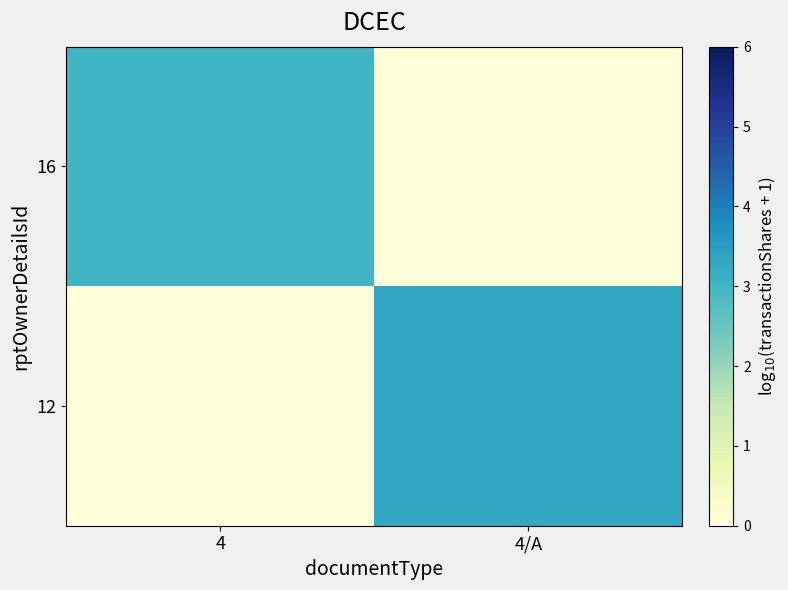

What is the total value across all series at 4?

3.0